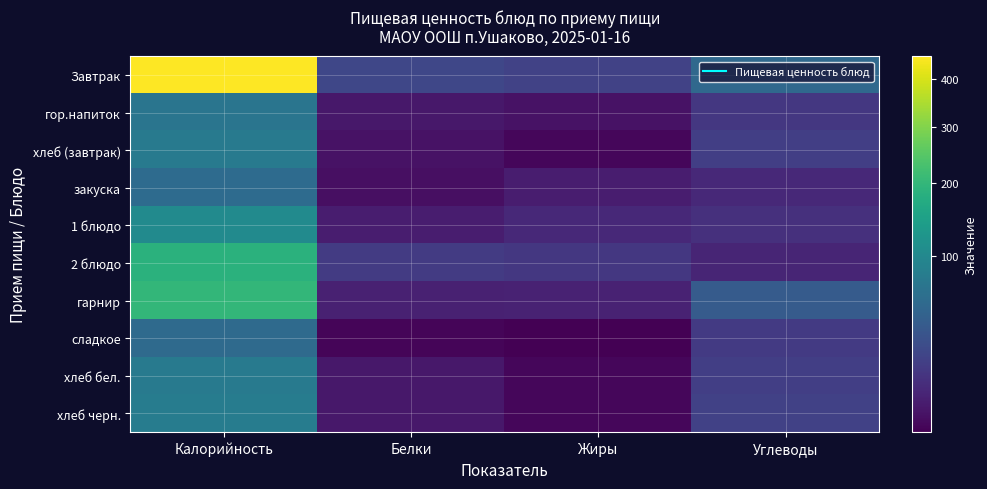

Which series has the largest range (max minus min)?

Завтрак